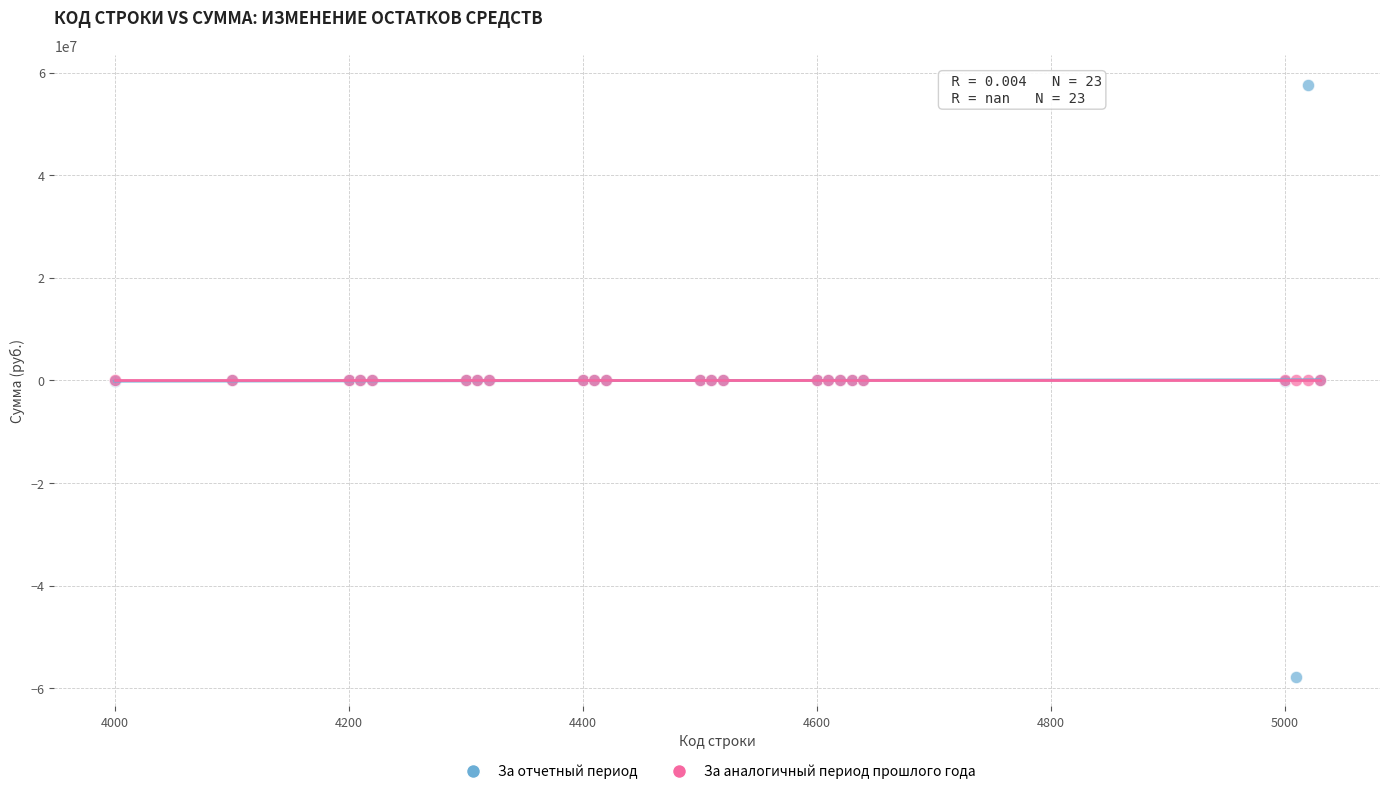

What are all the series names shown in the legend?

За отчетный период, За аналогичный период прошлого года